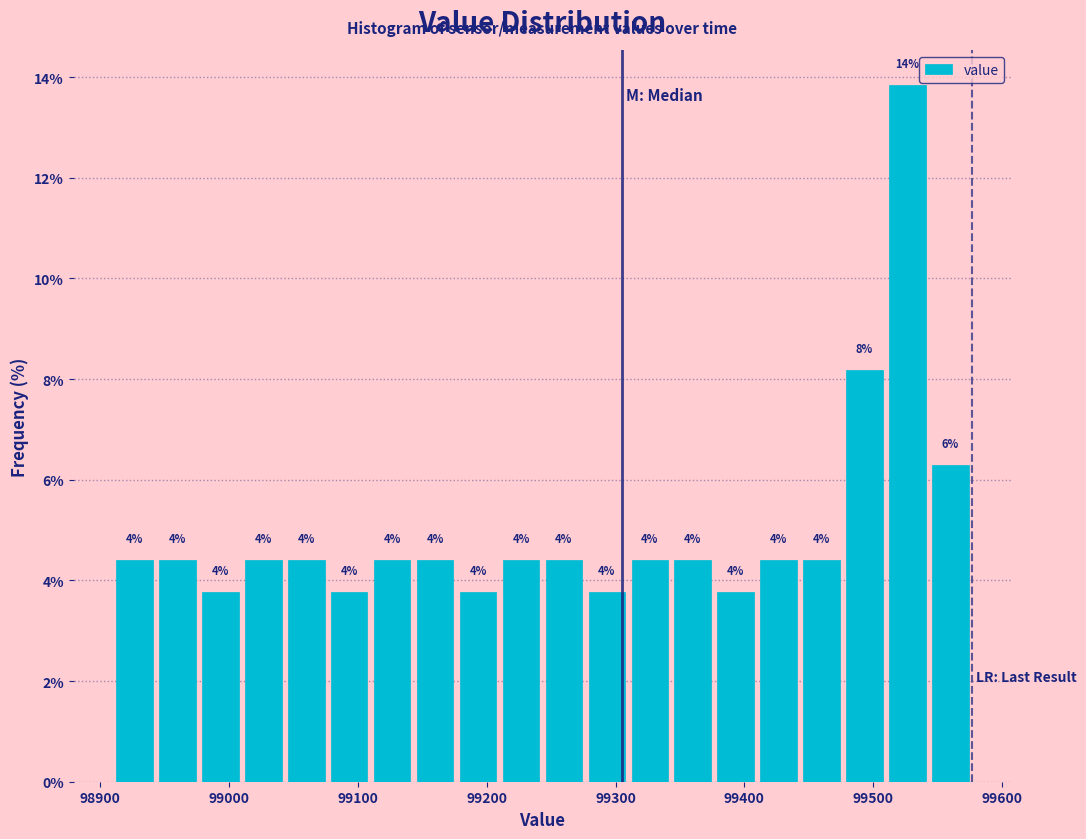

Around what value on the x-axis is the tallest bar? Give the approximate position of its centre, as read against the axis.

99530